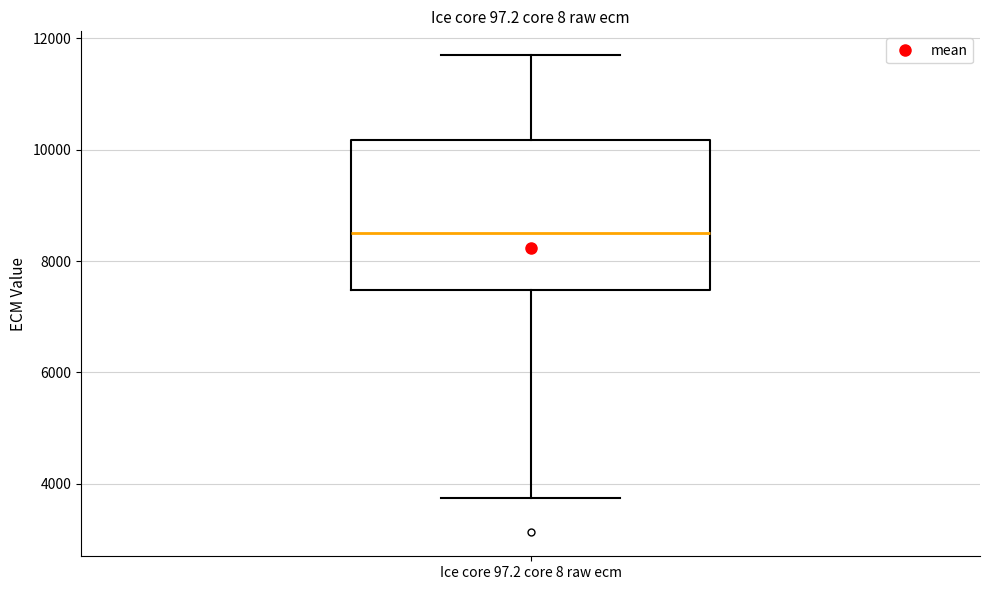

Transcribe this box plot: give where the median line is, the range the box spans, and where the two whiskers end, as read against the y-axis. The values are not printed on the chart, so give them approximately, as read against the axis.

median 8600, box 7400 to 10200, whiskers 3800 to 11600